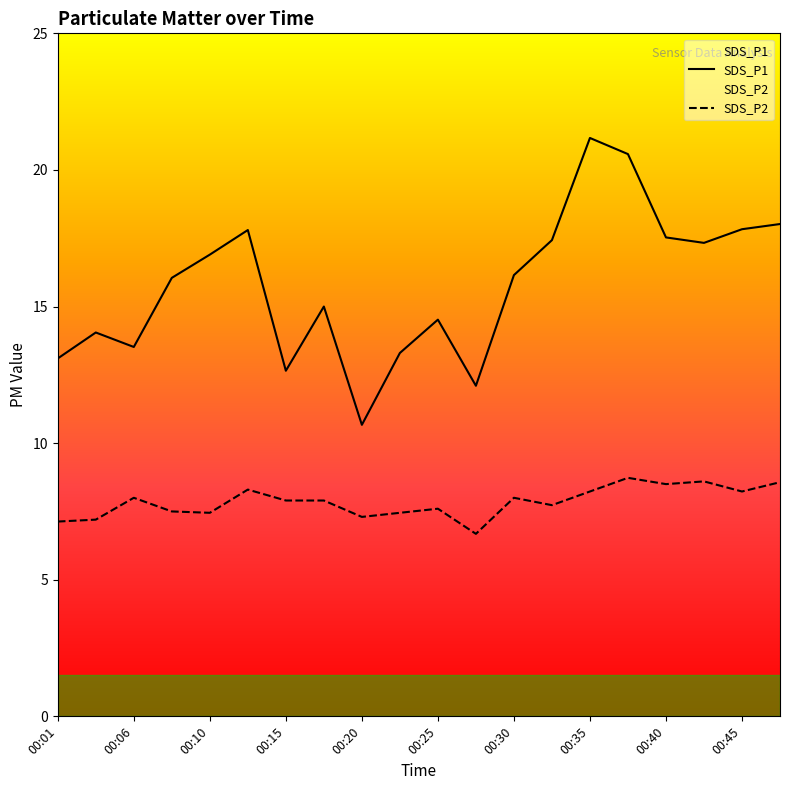

Which series has the largest total across all categories?

SDS_P1